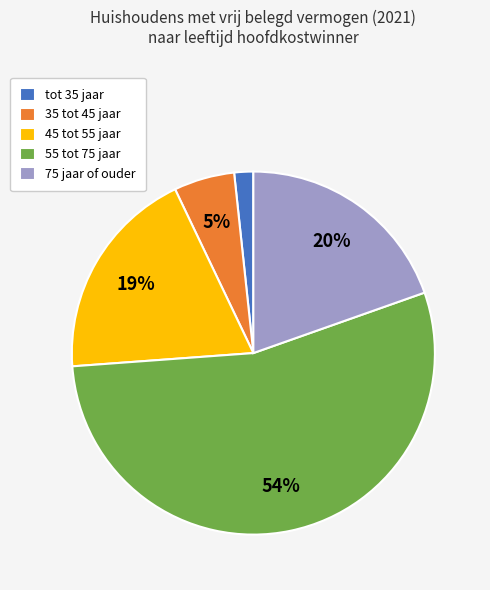

Is the sum of 55 tot 75 jaar and 45 tot 55 jaar greater than half?

Yes